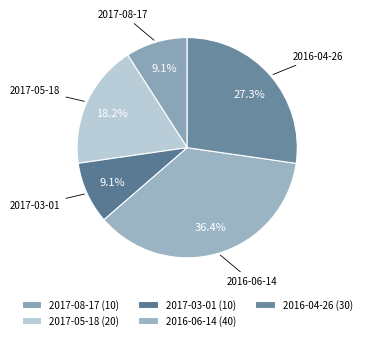

How many slices are in this pie chart?

5